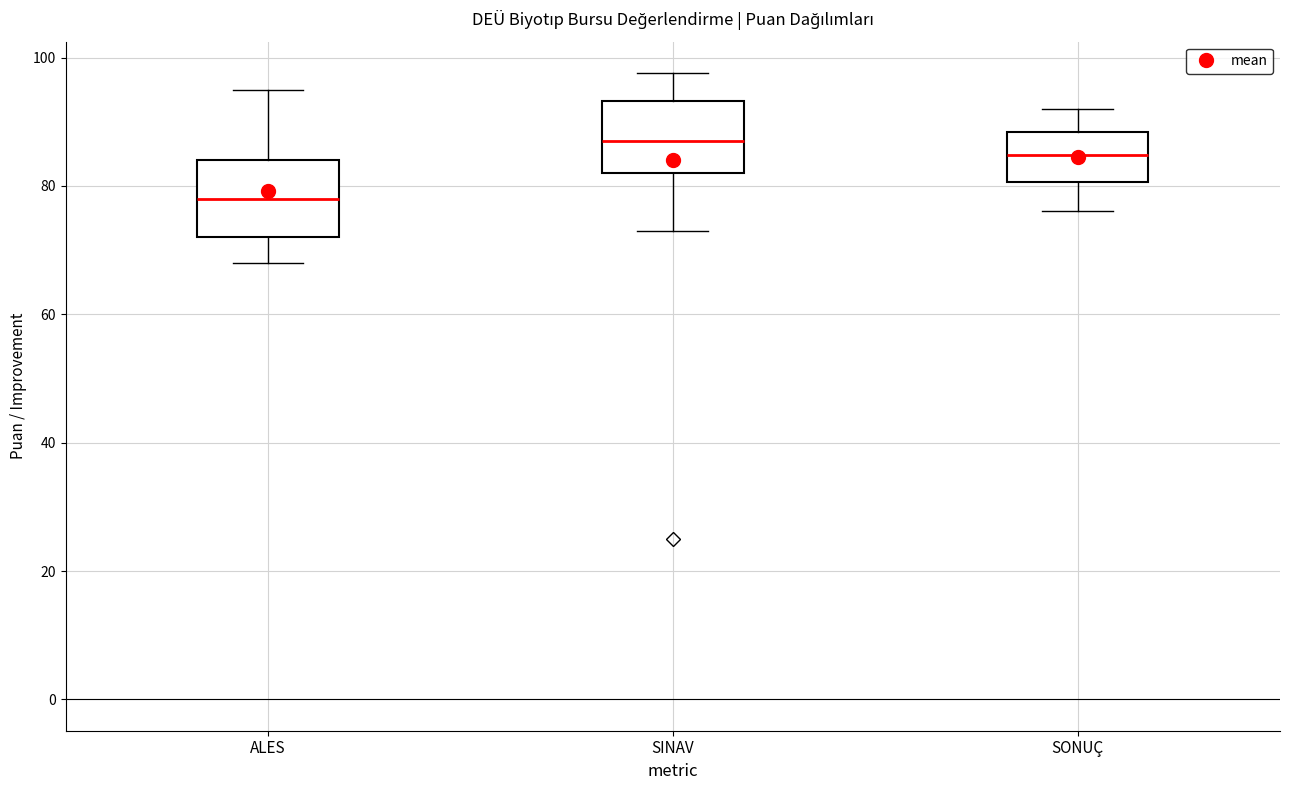

Which box has the lowest median line?

ALES